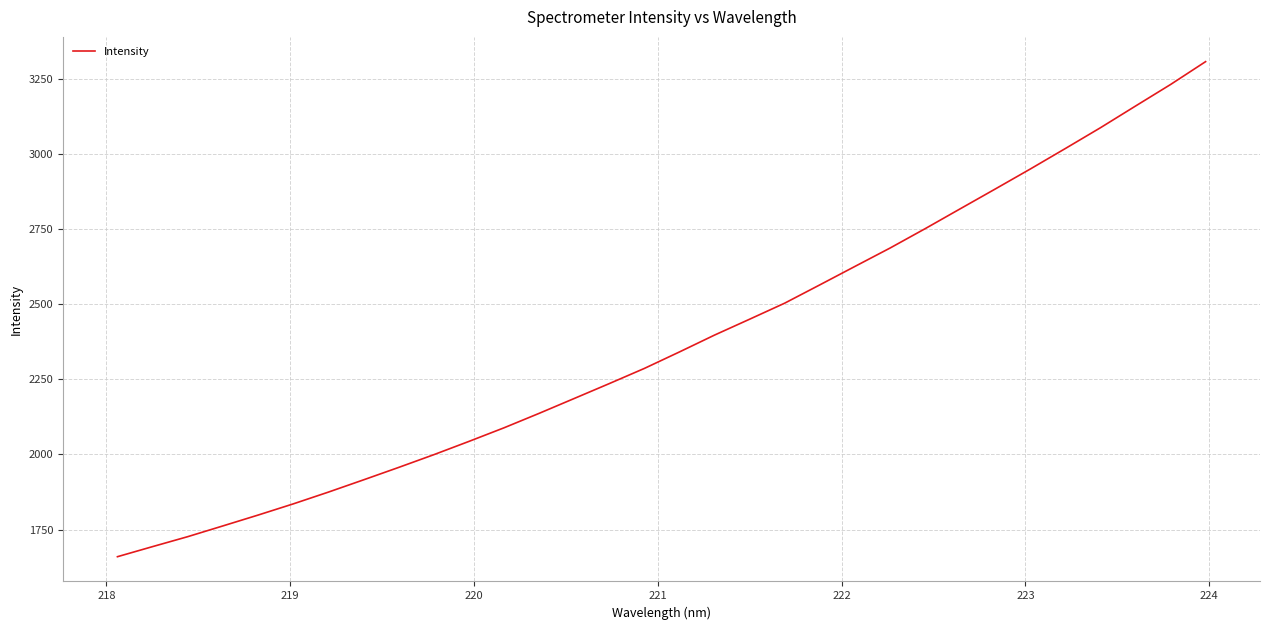

What is the average value?

2374.0